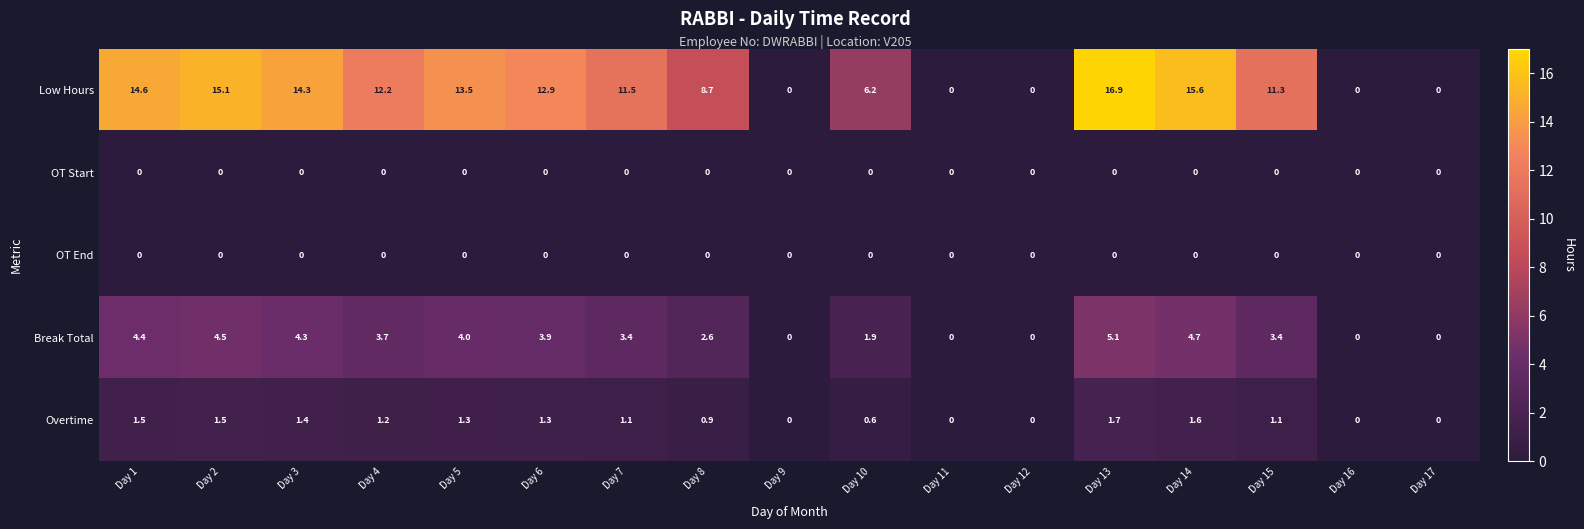

Read the Break Total value at Day 2.

4.5